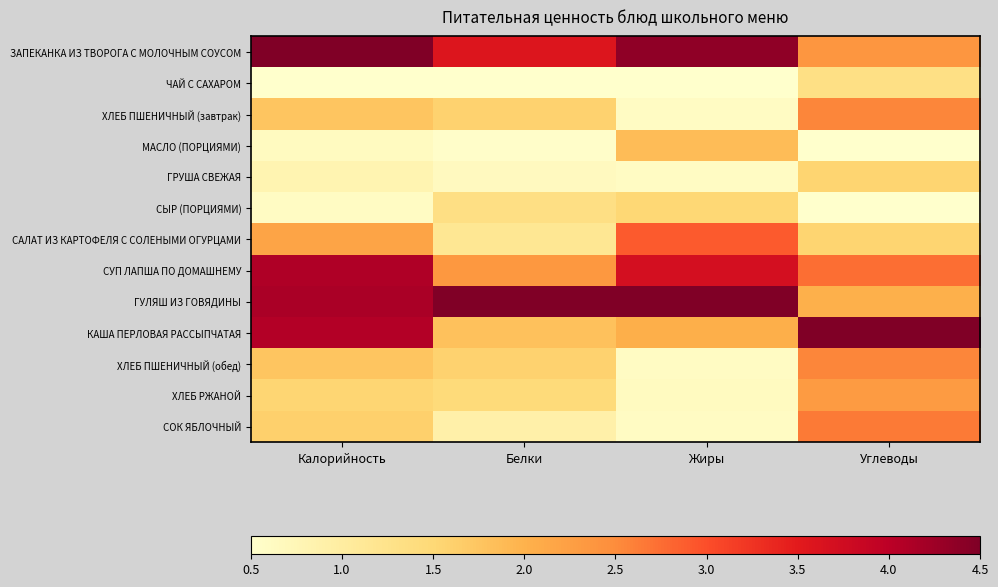

Reading left to right, extract all data points from this chart.

ЗАПЕКАНКА ИЗ ТВОРОГА С МОЛОЧНЫМ СОУСОМ: Калорийность=4.5	Белки=3.6	Жиры=4.4	Углеводы=2.4
ЧАЙ С САХАРОМ: Калорийность=0.5	Белки=0.5	Жиры=0.5	Углеводы=1.3
ХЛЕБ ПШЕНИЧНЫЙ (завтрак): Калорийность=1.8	Белки=1.6	Жиры=0.6	Углеводы=2.6
МАСЛО (ПОРЦИЯМИ): Калорийность=0.6	Белки=0.5	Жиры=1.9	Углеводы=0.5
ГРУША СВЕЖАЯ: Калорийность=0.8	Белки=0.6	Жиры=0.6	Углеводы=1.6
СЫР (ПОРЦИЯМИ): Калорийность=0.6	Белки=1.3	Жиры=1.5	Углеводы=0.5
САЛАТ ИЗ КАРТОФЕЛЯ С СОЛЕНЫМИ ОГУРЦАМИ: Калорийность=2.2	Белки=1.2	Жиры=2.9	Углеводы=1.6
СУП ЛАПША ПО ДОМАШНЕМУ: Калорийность=4.1	Белки=2.4	Жиры=3.7	Углеводы=2.7
ГУЛЯШ ИЗ ГОВЯДИНЫ: Калорийность=4.1	Белки=4.5	Жиры=4.5	Углеводы=2.0
КАША ПЕРЛОВАЯ РАССЫПЧАТАЯ: Калорийность=4.1	Белки=1.8	Жиры=2.0	Углеводы=4.5
ХЛЕБ ПШЕНИЧНЫЙ (обед): Калорийность=1.8	Белки=1.6	Жиры=0.6	Углеводы=2.6
ХЛЕБ РЖАНОЙ: Калорийность=1.5	Белки=1.4	Жиры=0.6	Углеводы=2.3
СОК ЯБЛОЧНЫЙ: Калорийность=1.6	Белки=0.9	Жиры=0.6	Углеводы=2.7